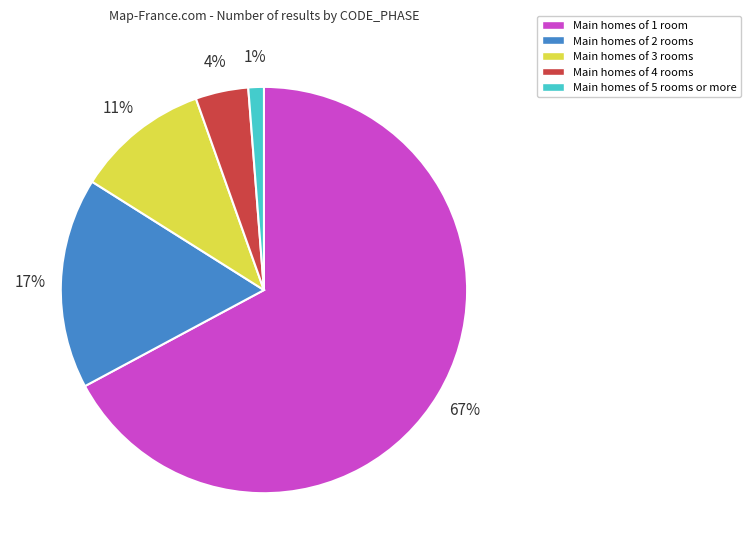

To the nearest percent, what percentage of the pie is Main homes of 4 rooms?

4%